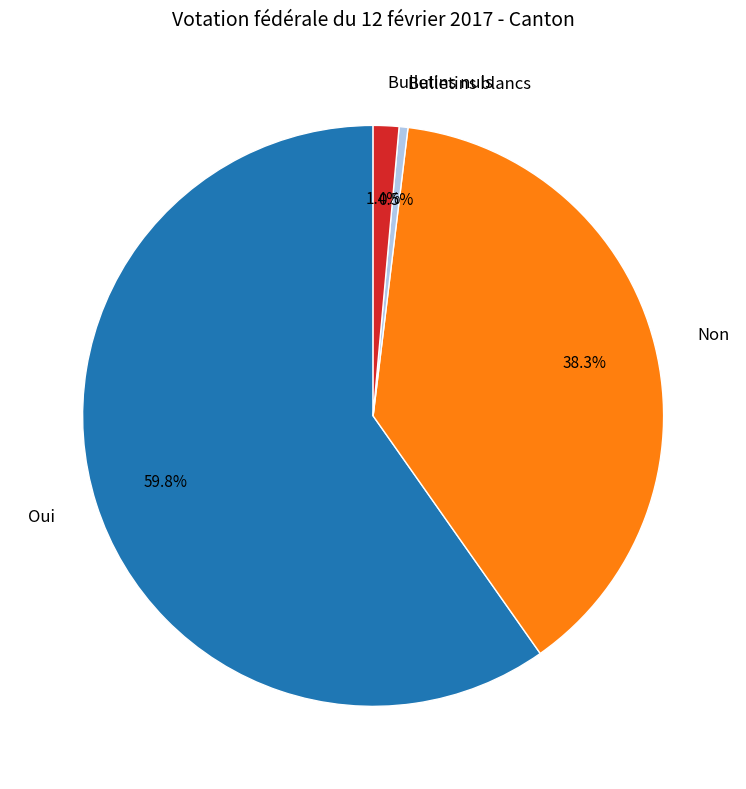

True or false: Bulletins nuls accounts for 1% of the total.

True